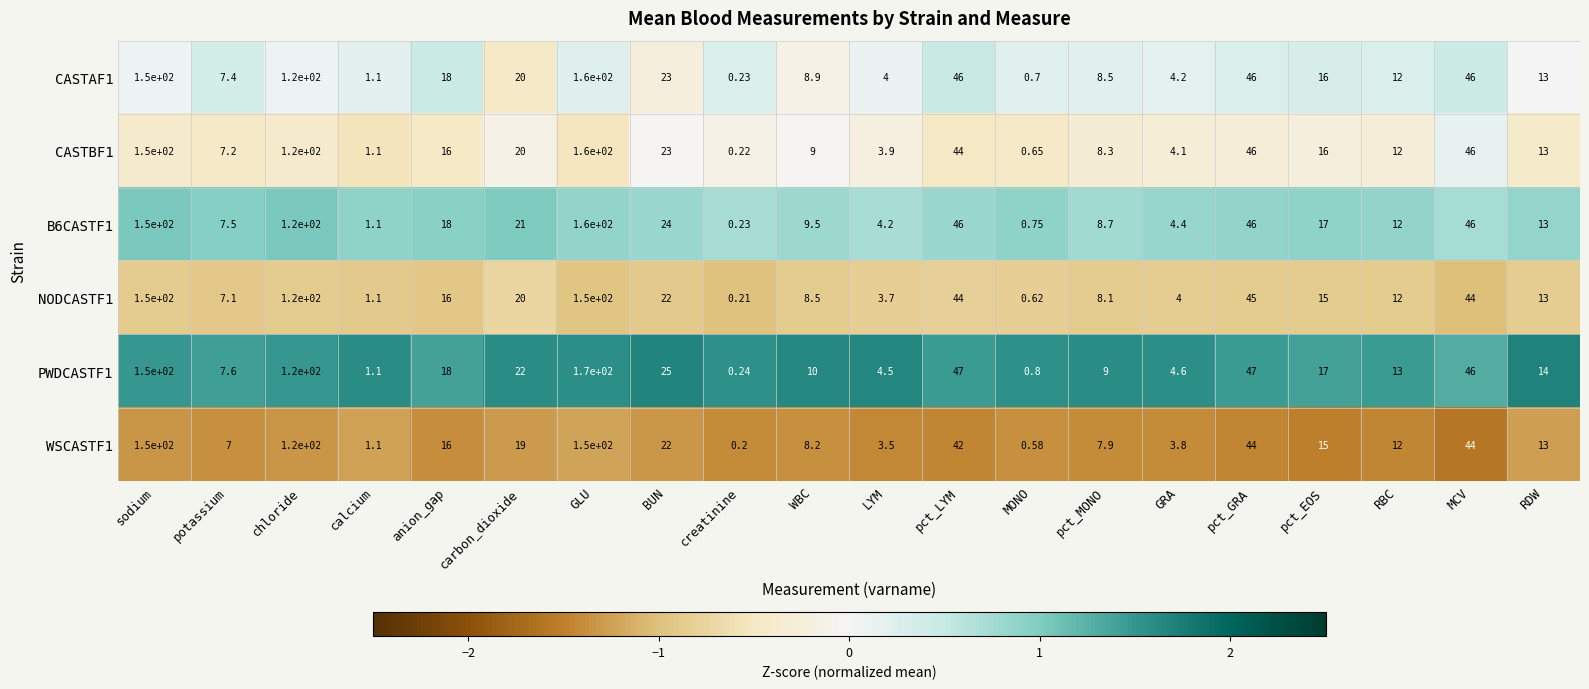

At which label does PWDCASTF1 first exceed 17?

sodium